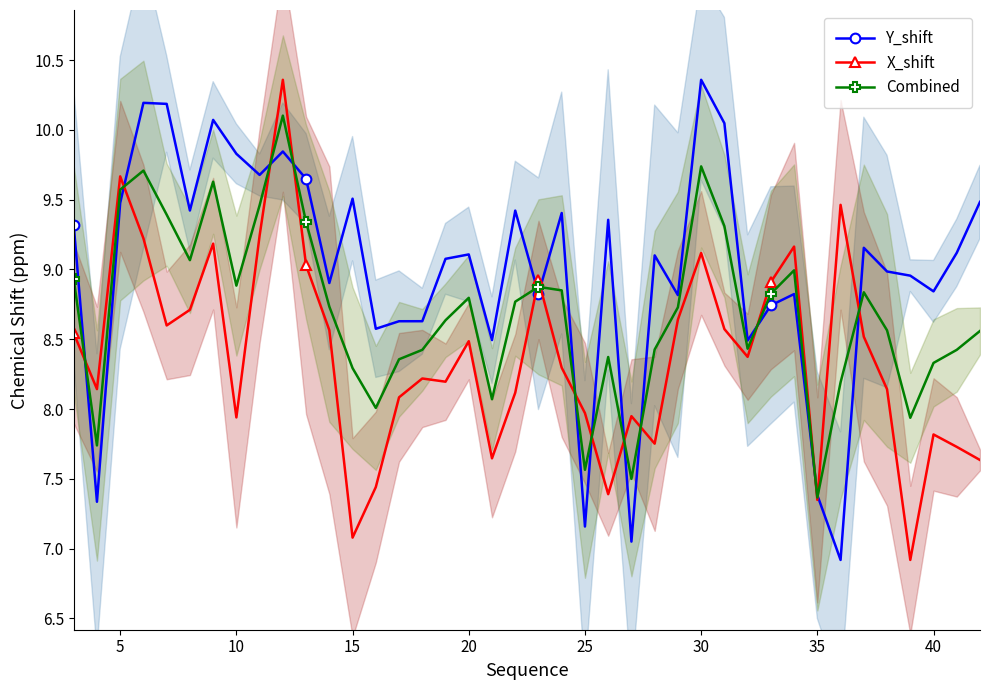

At how many categories does at least one series exceed 9?

24